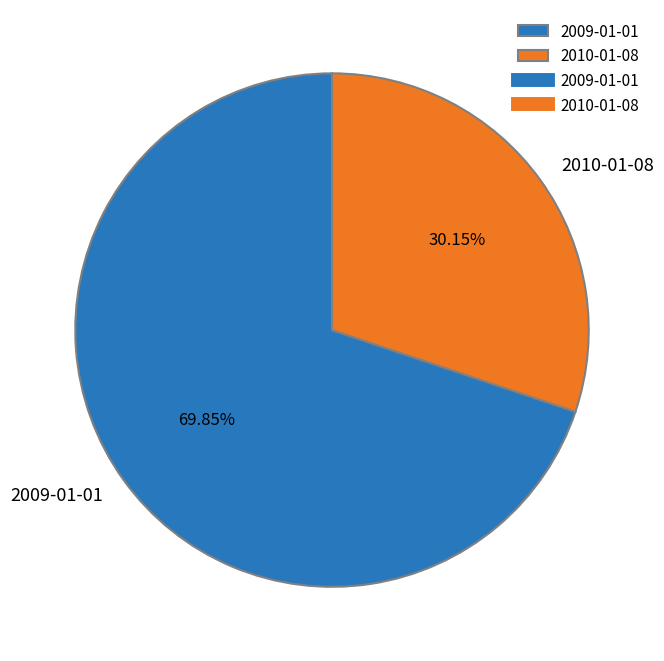

Rank the categories by value from highest to lowest.

2009-01-01, 2010-01-08